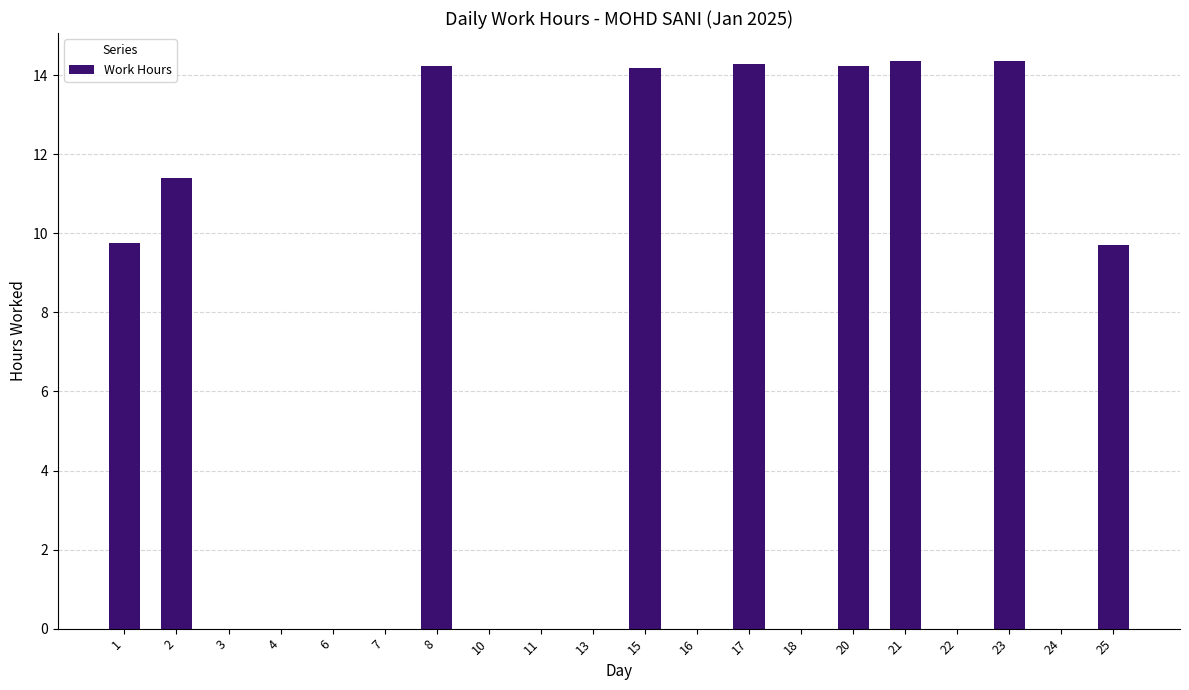

Are the bars horizontal?

No